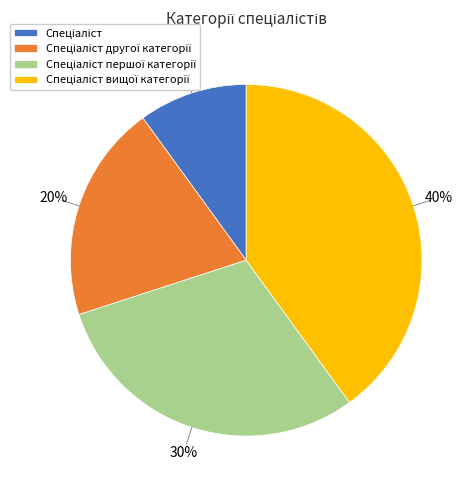

To the nearest percent, what is the average slice percentage?

25%